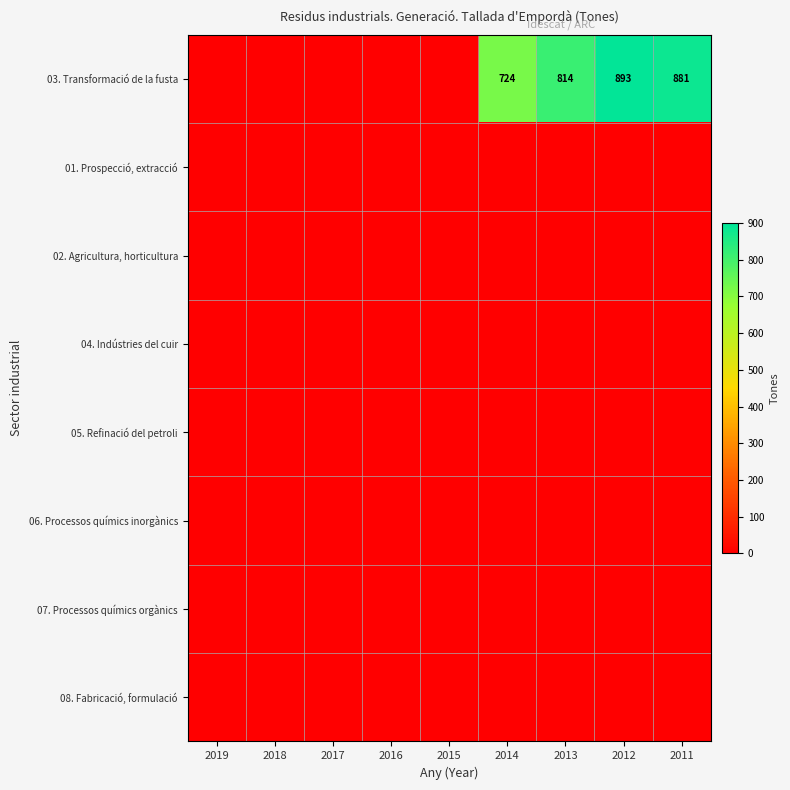

At how many categories does at least one series exceed 107?

4